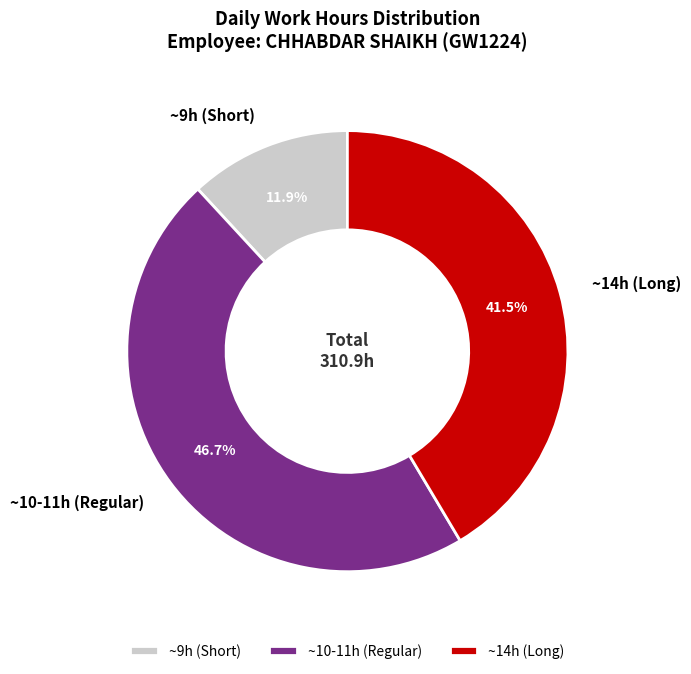

Does ~9h (Short) account for over 50% of the chart?

No